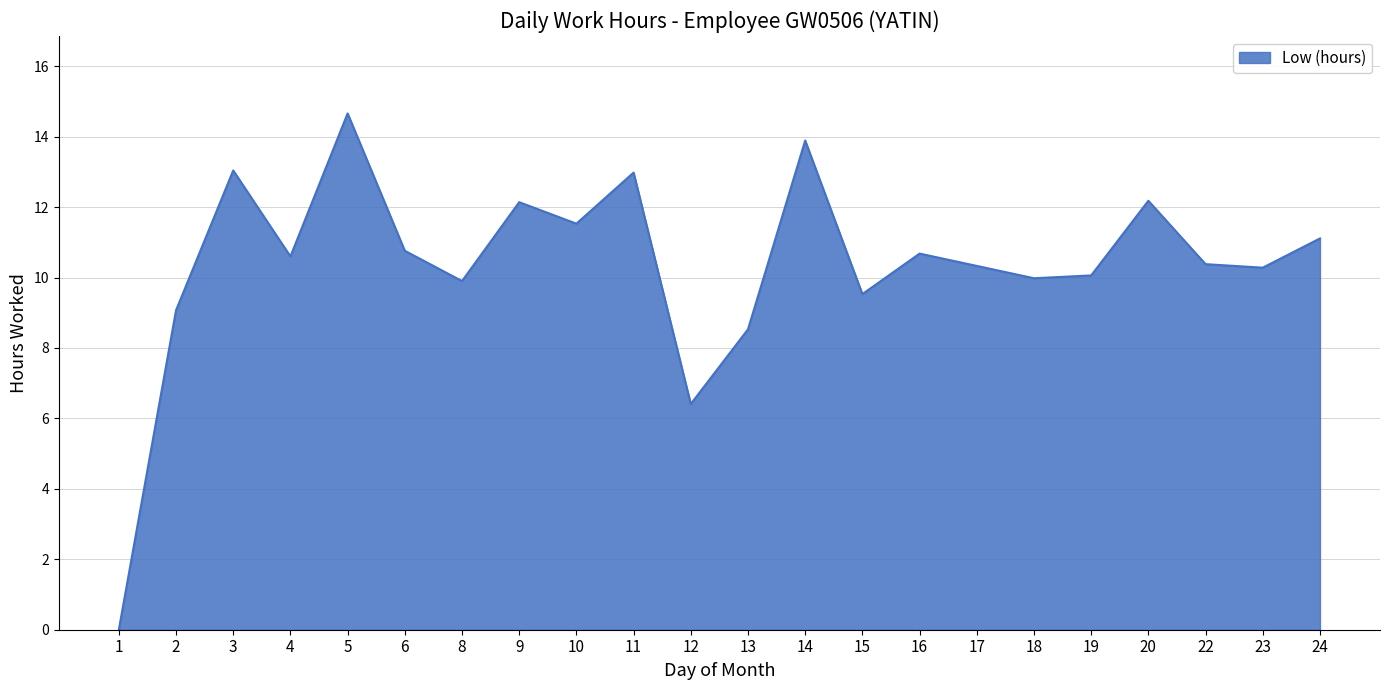

At which label is the value closest to 7?

12